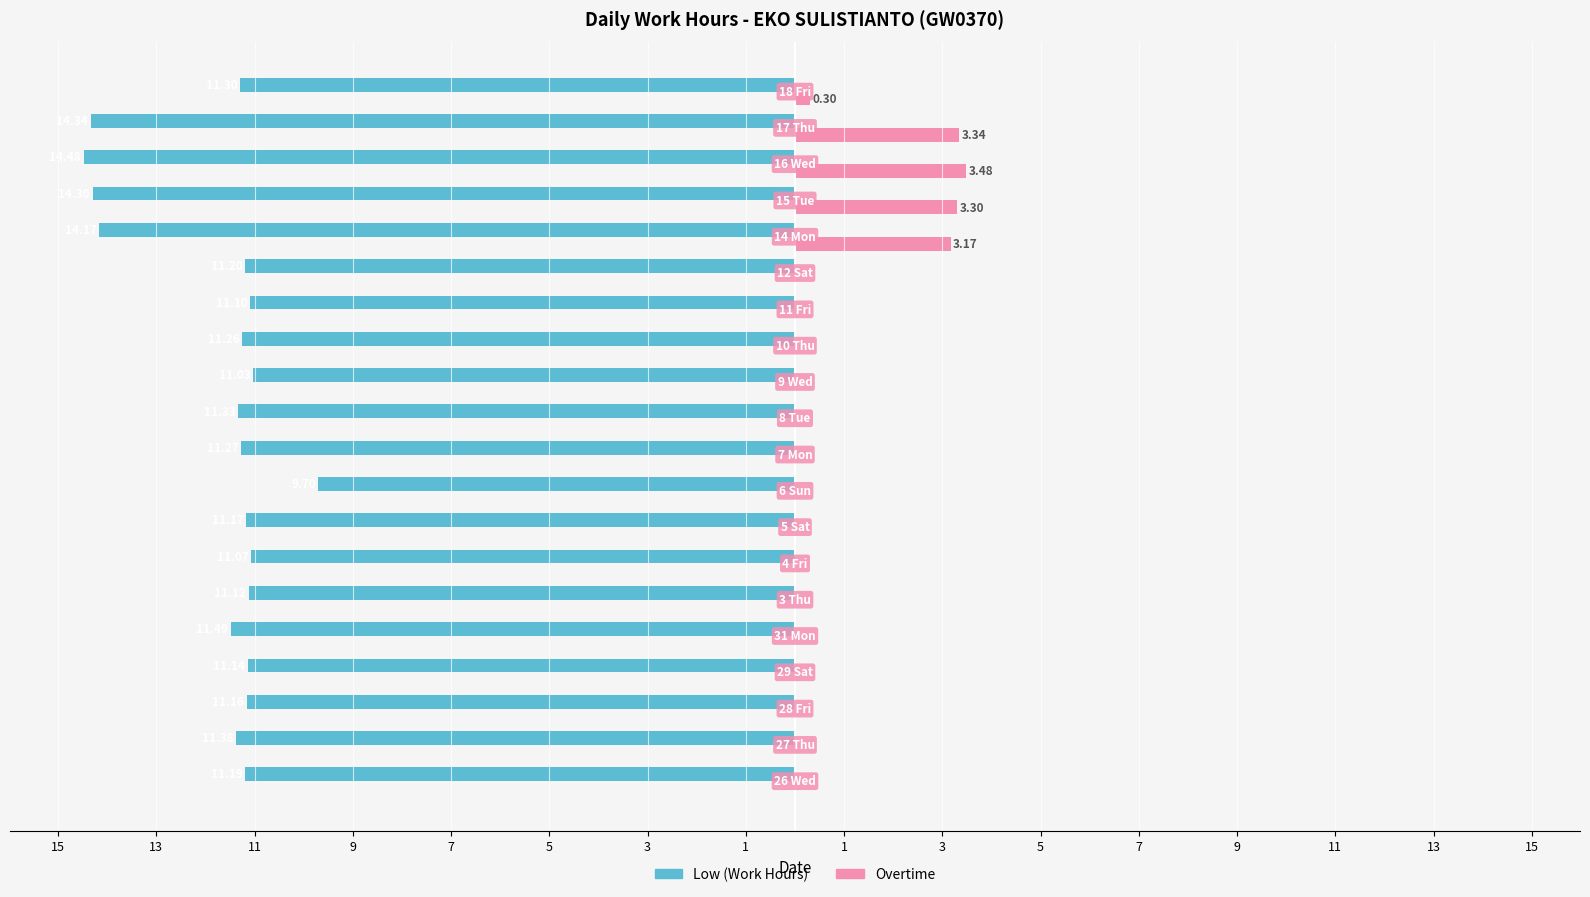

What are all the series names shown in the legend?

Low (Work Hours), Overtime